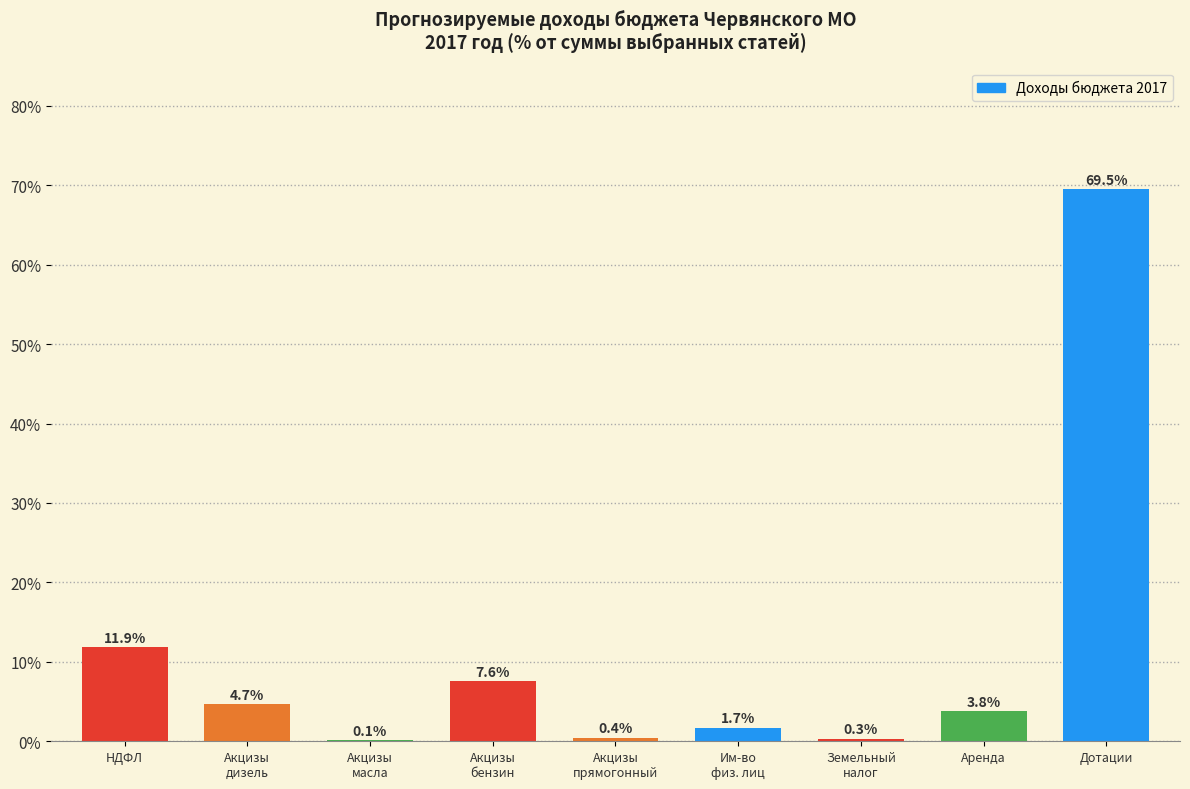

What is the sum of all values?

100.0